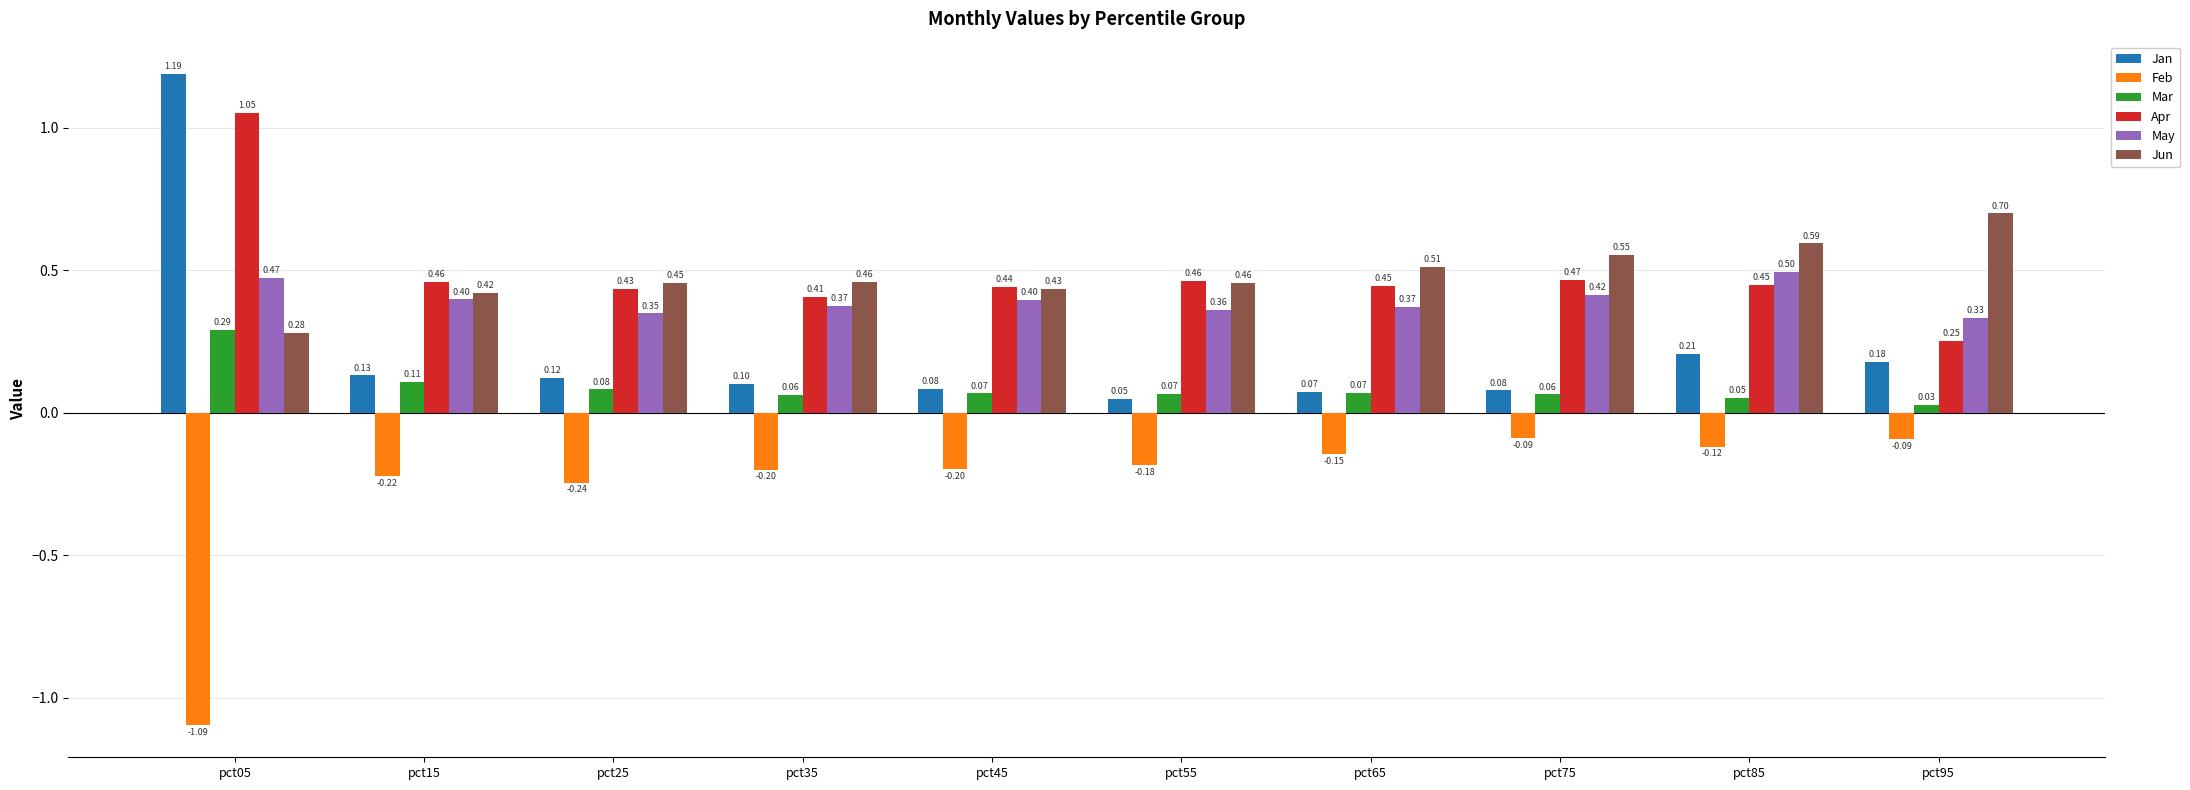

The Jan series shows 0.3 at pct85. True or false?

False